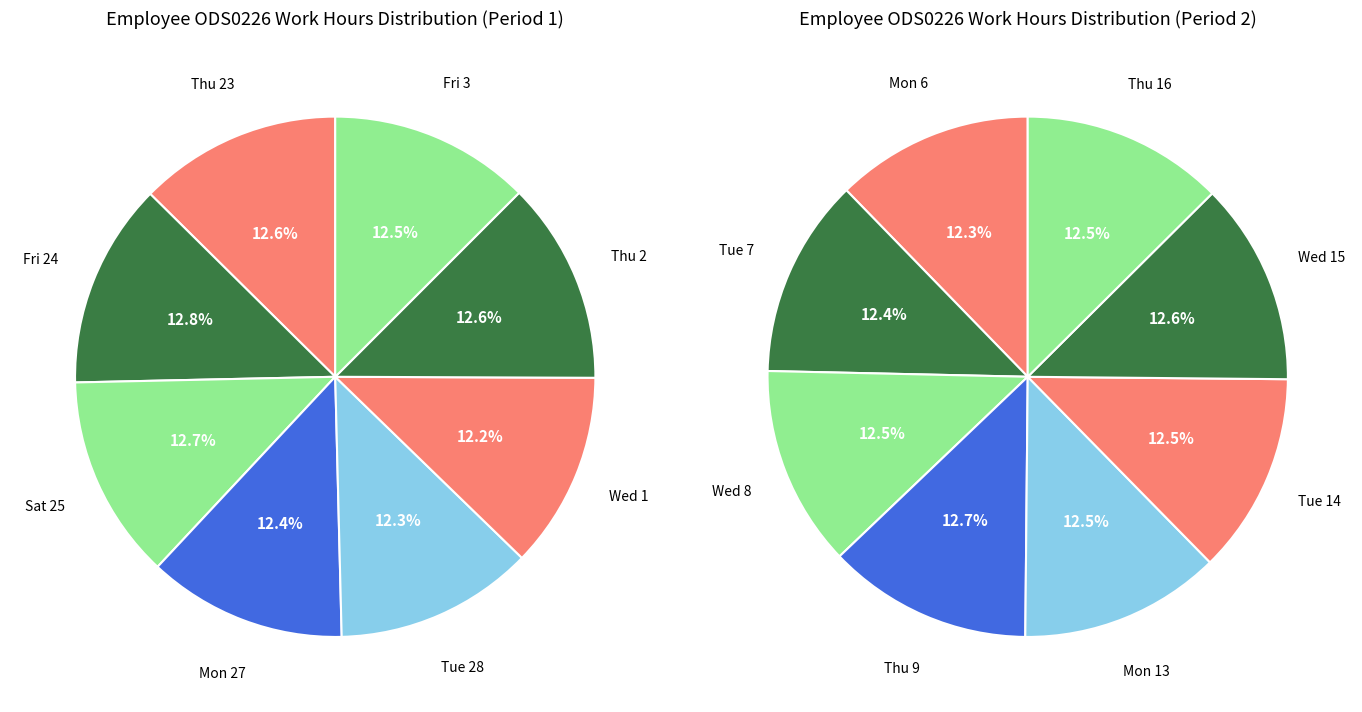

What is the change in value from Fri 3 to Thu 9?

+0.2